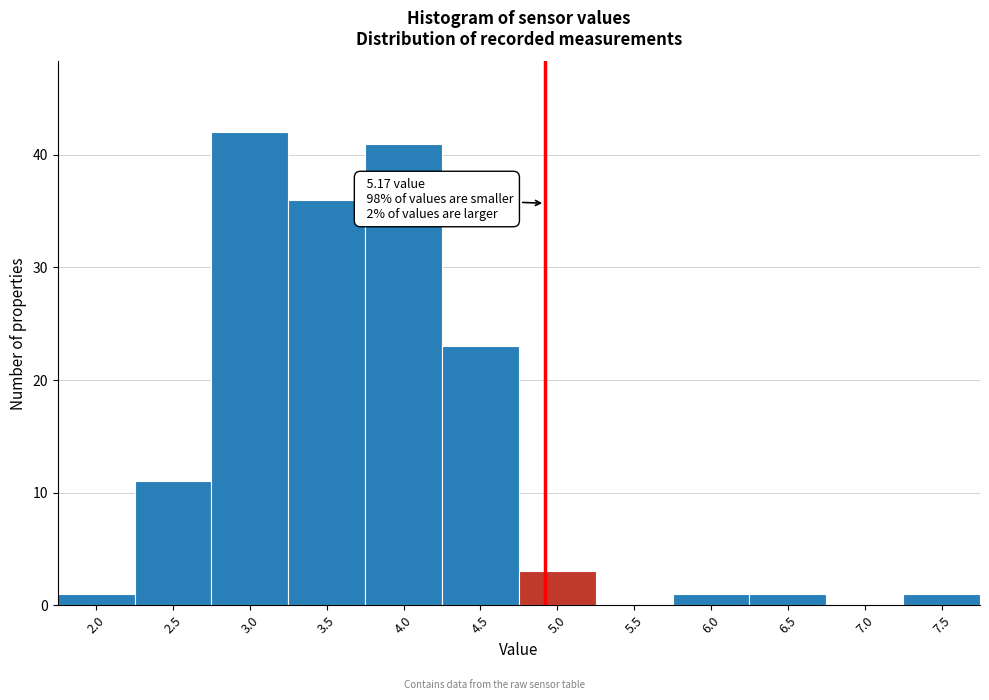

Reading right to left, what are all the values shown in this chart?

7.5=1	7.0=0	6.5=1	6.0=1	5.5=0	5.0=3	4.5=23	4.0=41	3.5=36	3.0=42	2.5=11	2.0=1